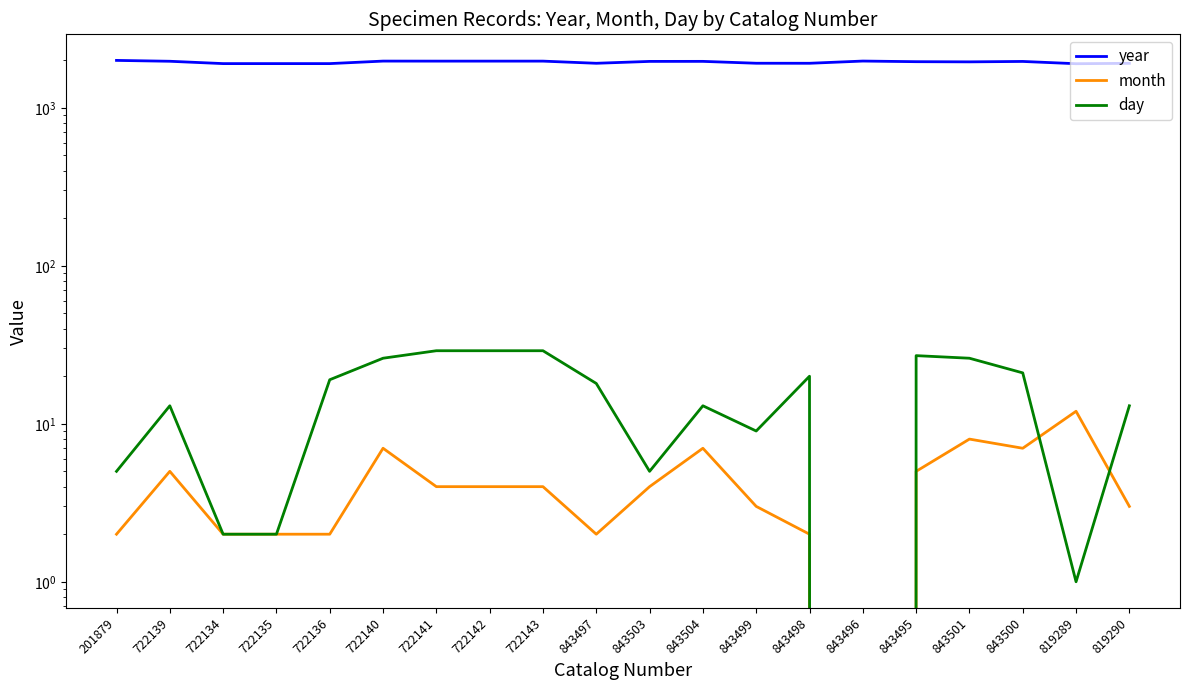

How many values in the day series exceed 18?

9